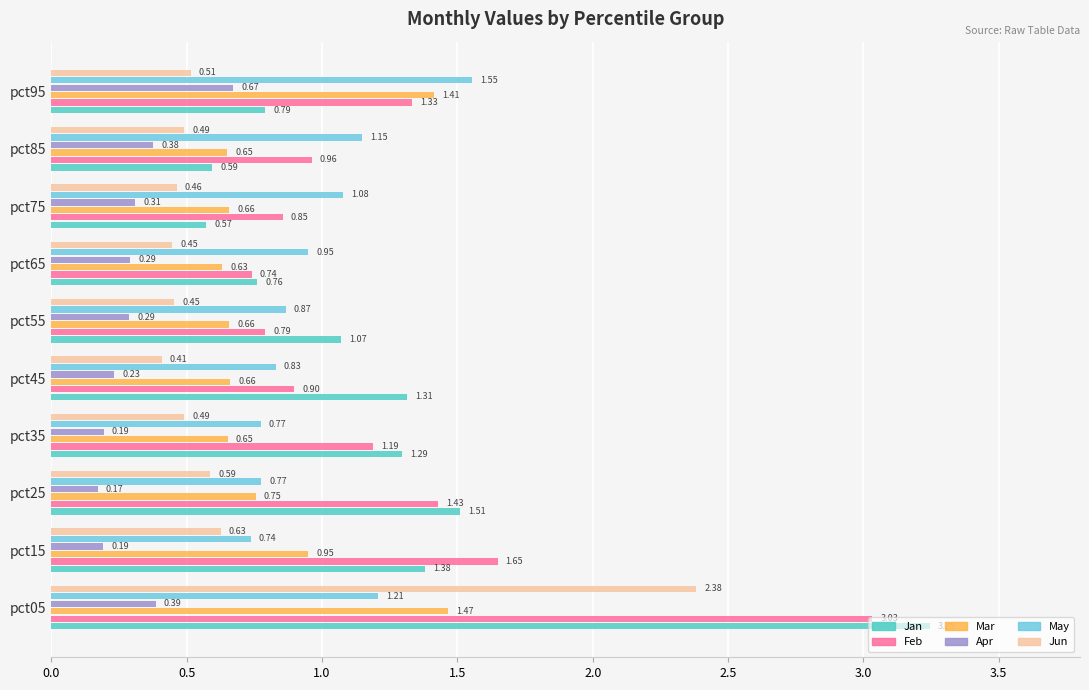

Rank the series by their maximum value, from lowest to highest.

Apr, Mar, May, Jun, Feb, Jan